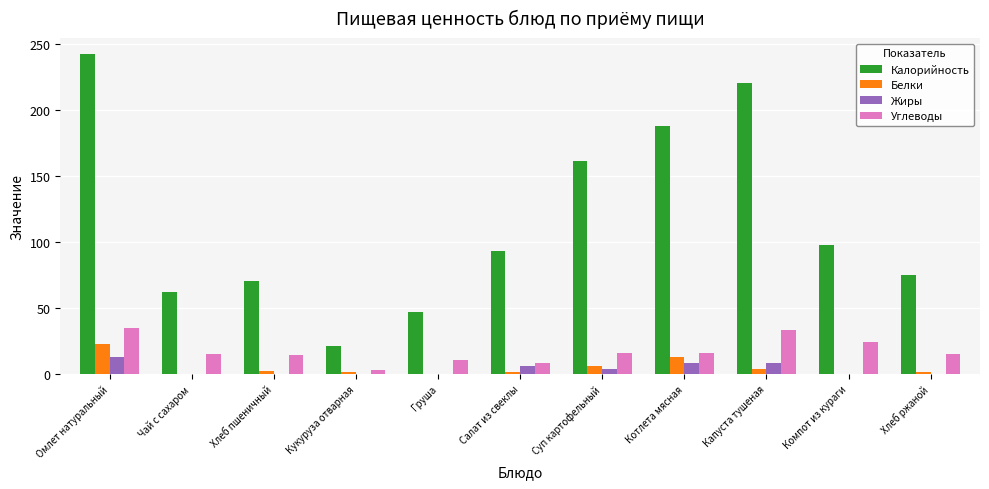

How many groups of bars are there?

11